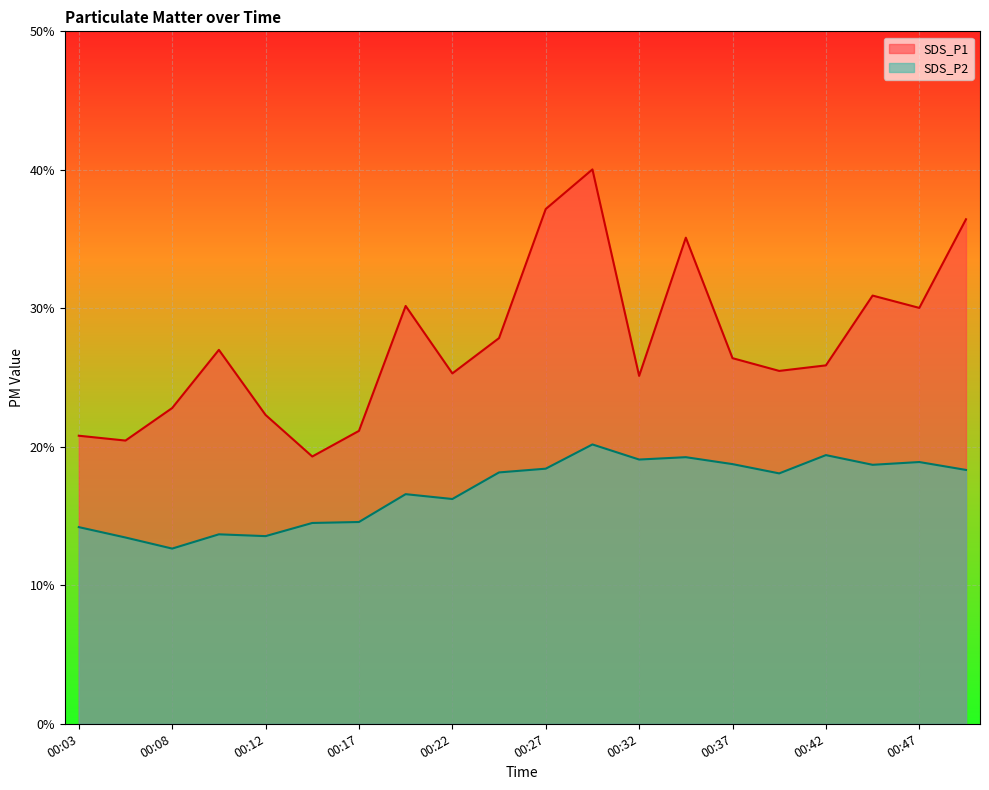

What are all the series names shown in the legend?

SDS_P1, SDS_P2